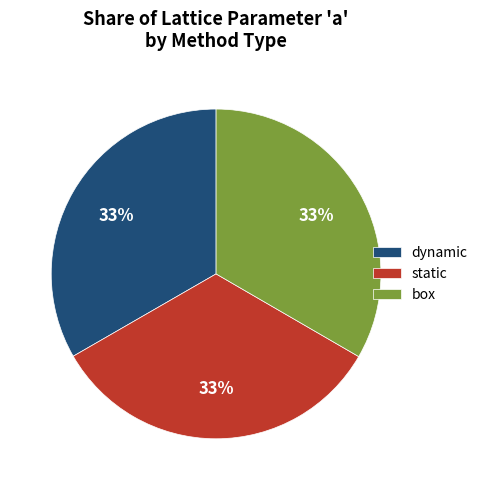

Does dynamic account for over 50% of the chart?

No